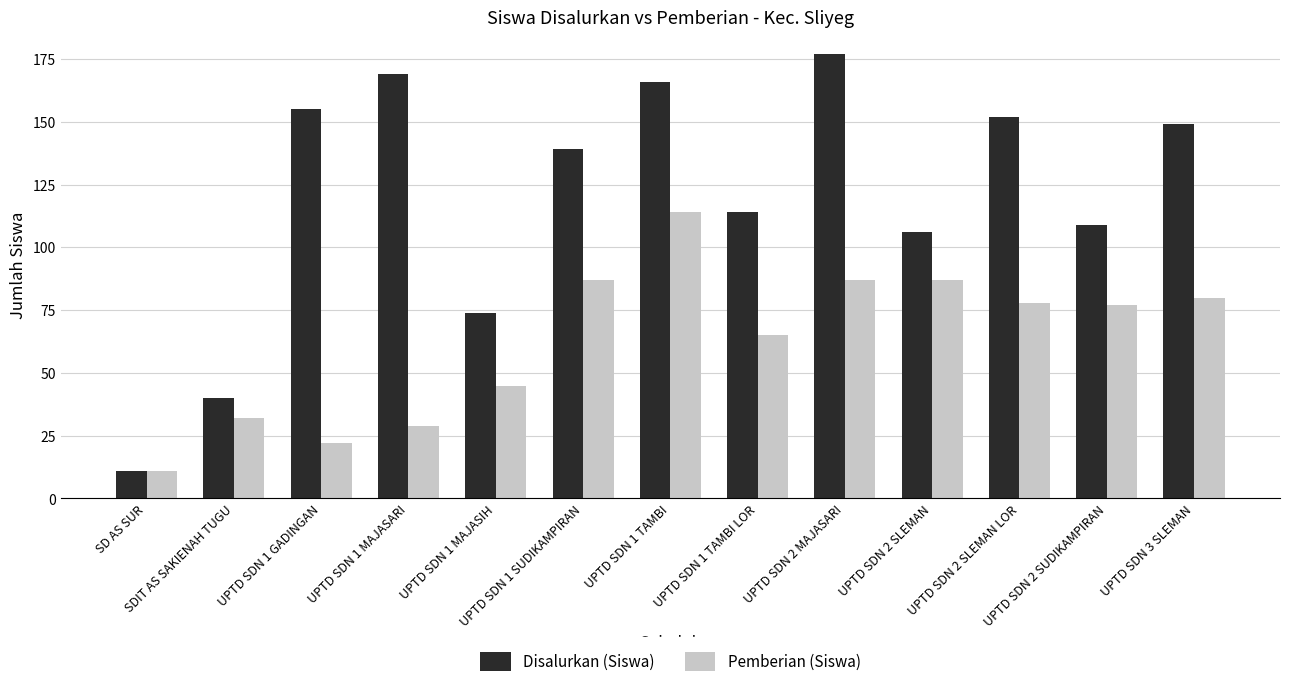

What are all the series names shown in the legend?

Disalurkan (Siswa), Pemberian (Siswa)